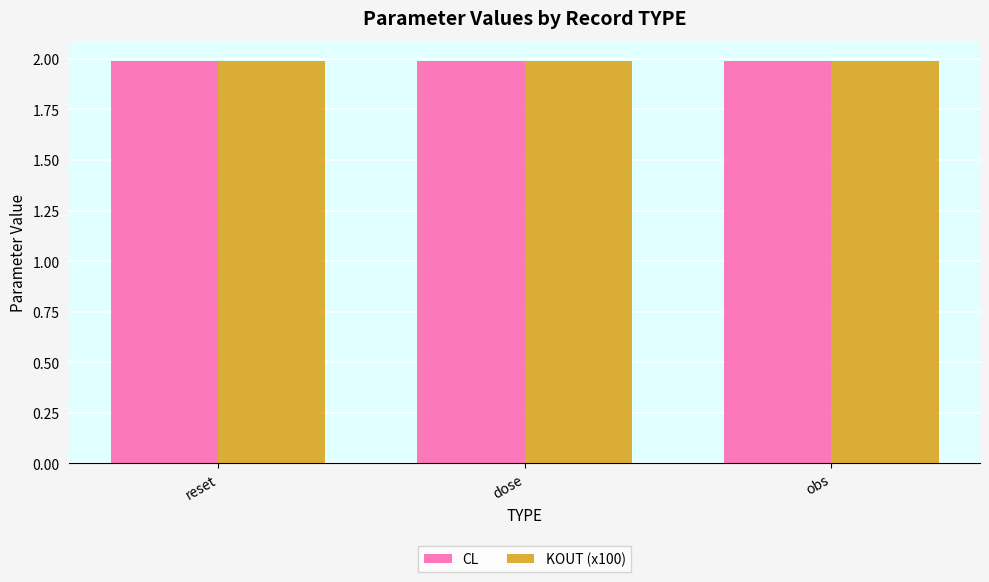

What is the label of the 1st bar from the left?

reset